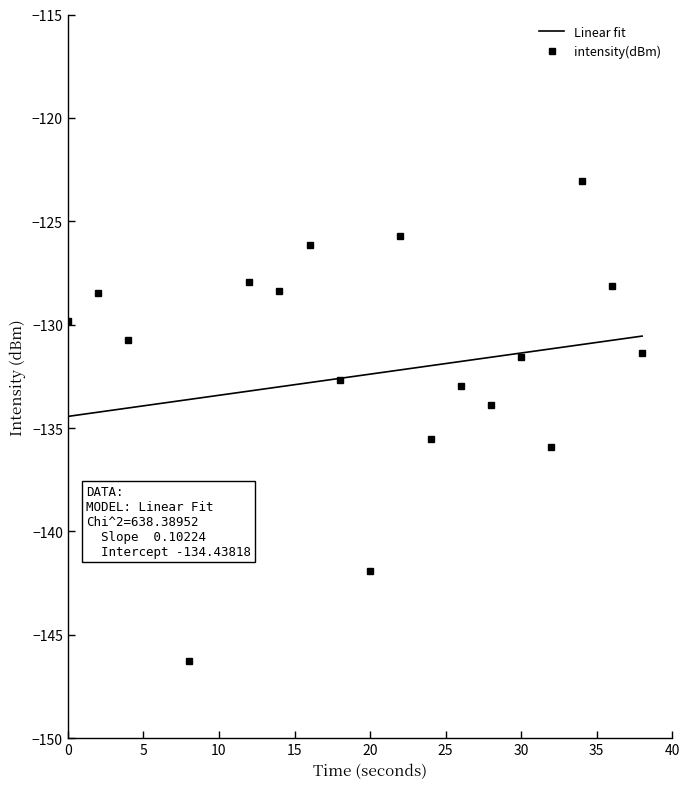

List the labels in order of value, largest first.

34, 22, 16, 12, 36, 14, 2, 0, 4, 38, 30, 18, 26, 28, 24, 32, 6, 10, 20, 8